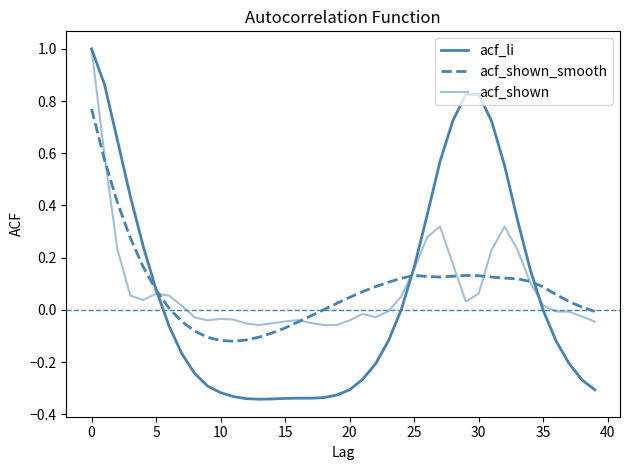

Does the chart have visible grid lines?

No